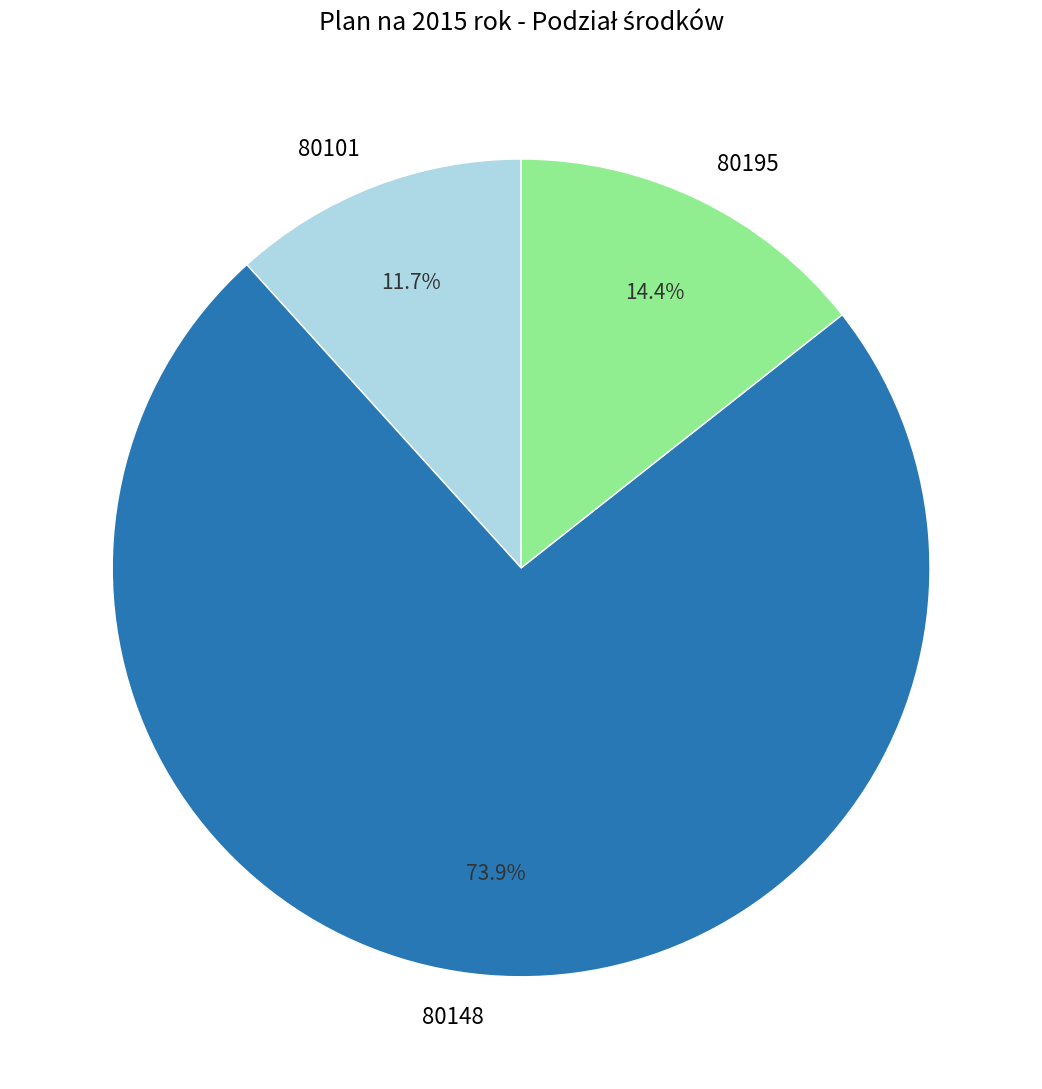

Which slice represents more than half of the pie?

80148